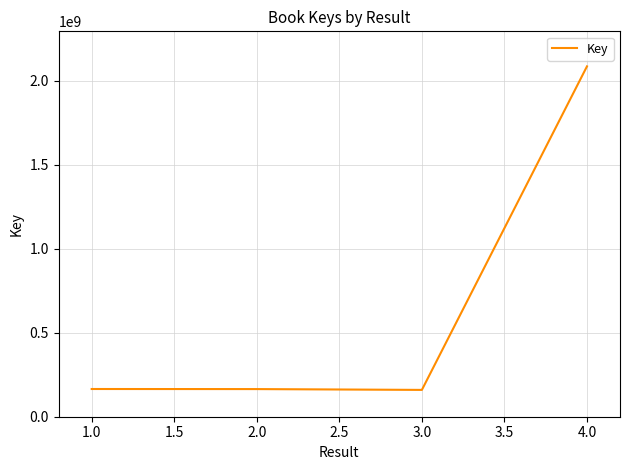

What is the change in value from 3.0 to 4.0?

+1924986462